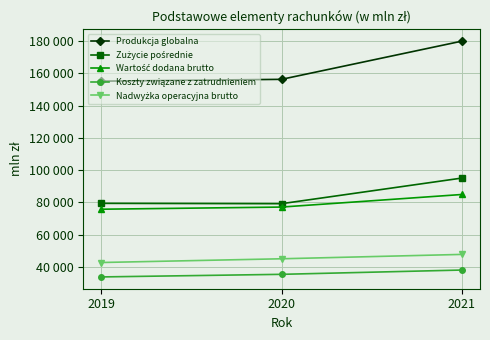

The value of Wartość dodana brutto at 2020 is 77065. True or false?

True